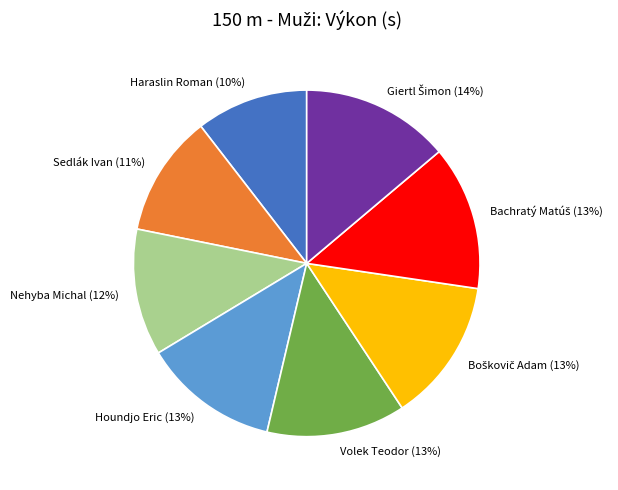

Between Sedlák Ivan and Houndjo Eric, which is larger?

Houndjo Eric